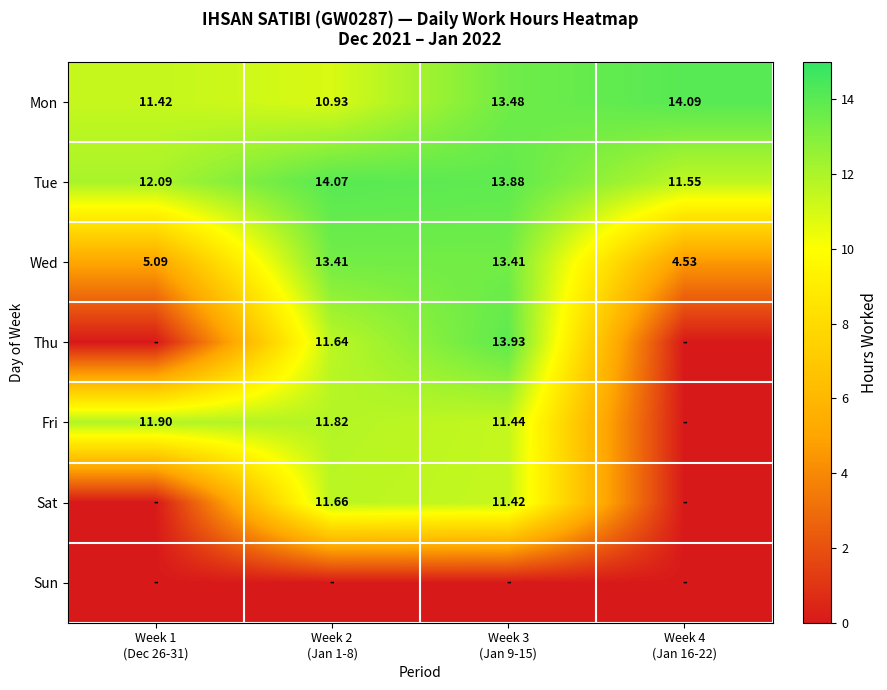

What is the sum of all Fri values?

35.2